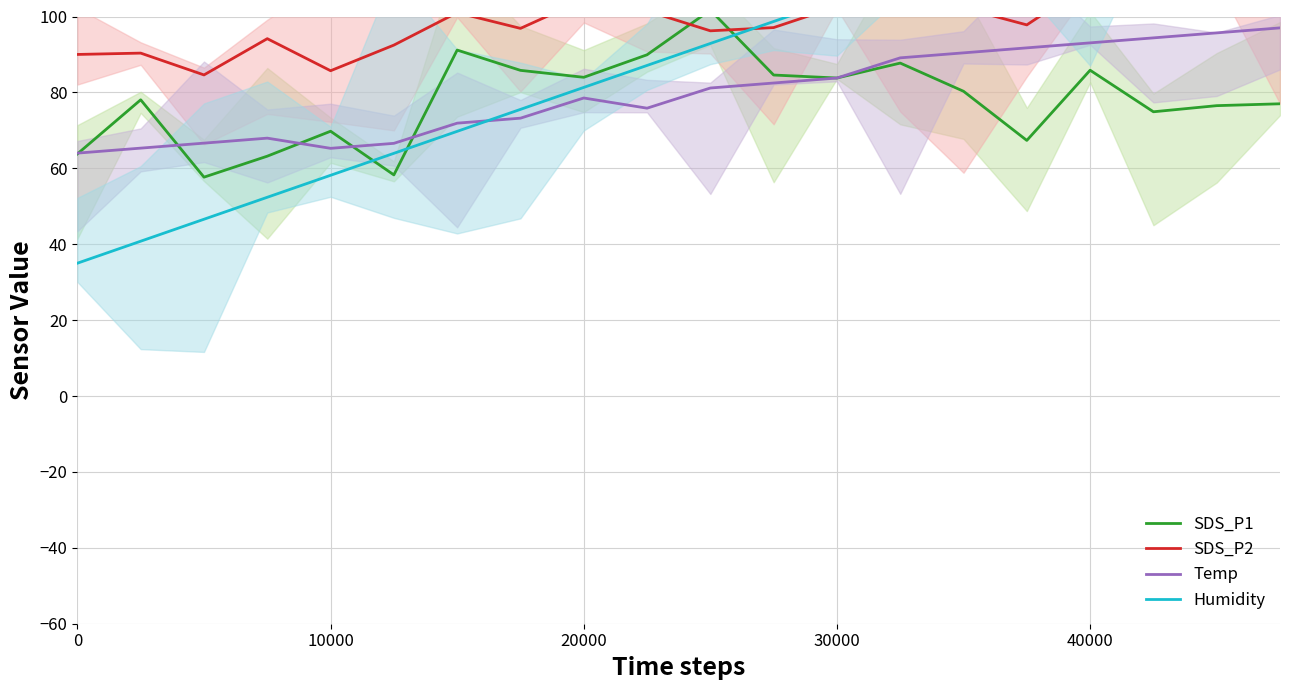

What is the minimum value shown in the chart?

35.0